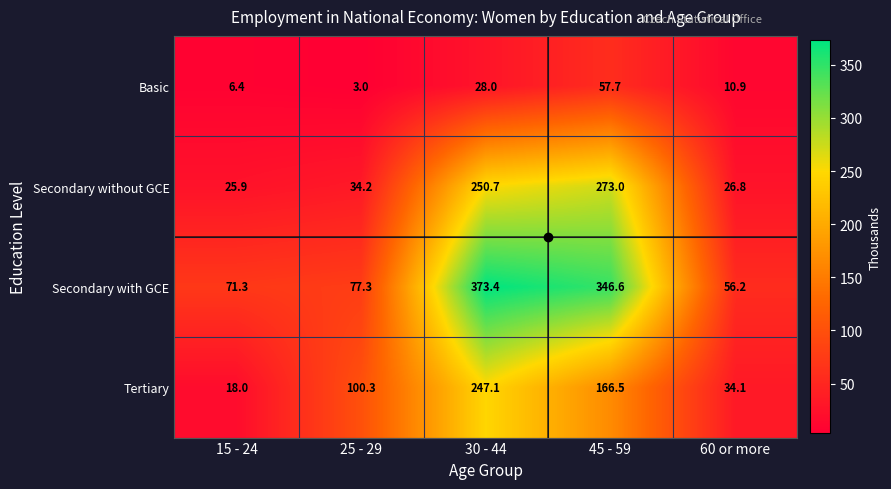

Which category has the lowest value across all series?

25 - 29